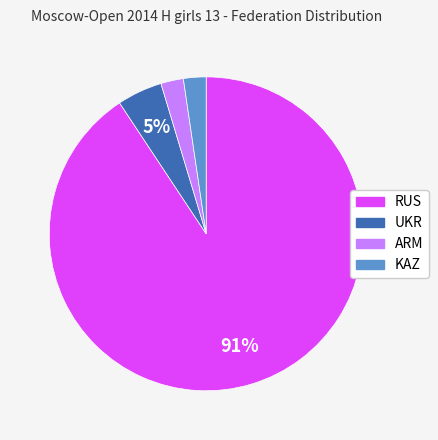

Approximately how many times larger is the value at UKR compared to RUS?

0.1